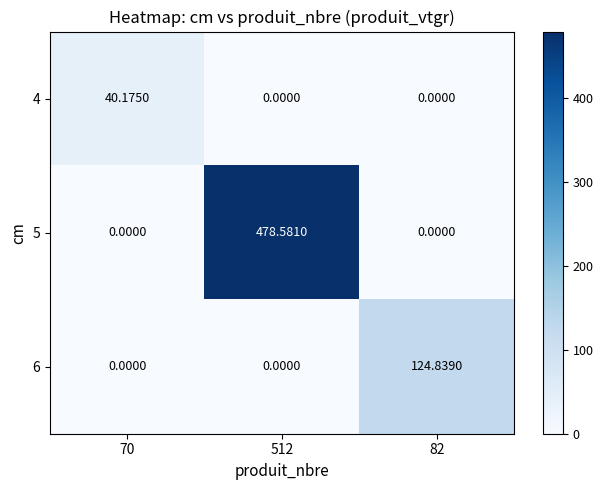

Is the value of 5 at 512 greater than the value of 6 at 70?

Yes